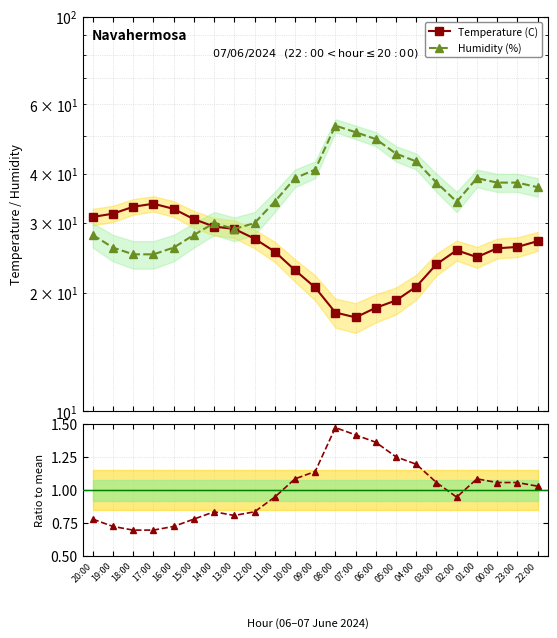

Which has a higher value, 20:00 or 09:00?

20:00